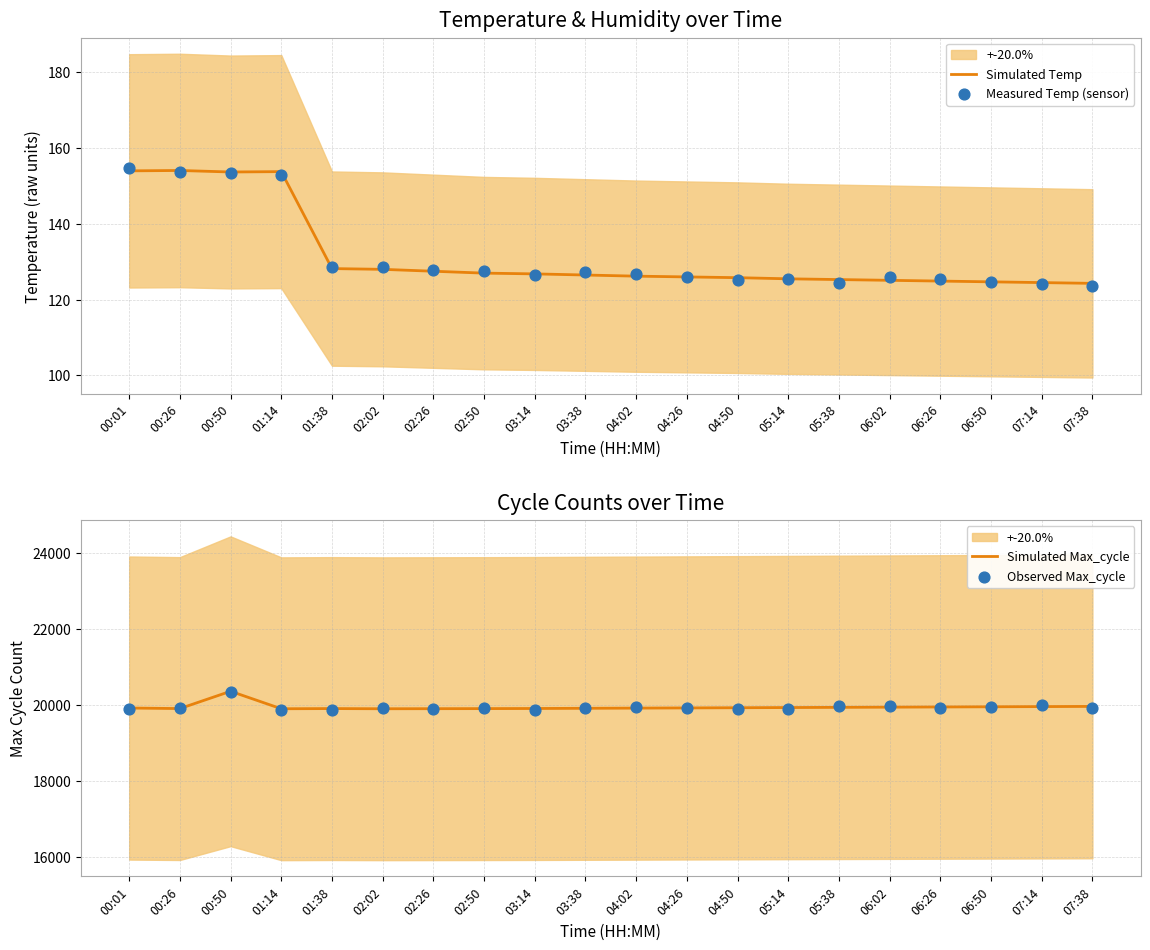

Which series has the largest total across all categories?

Simulated Max_cycle